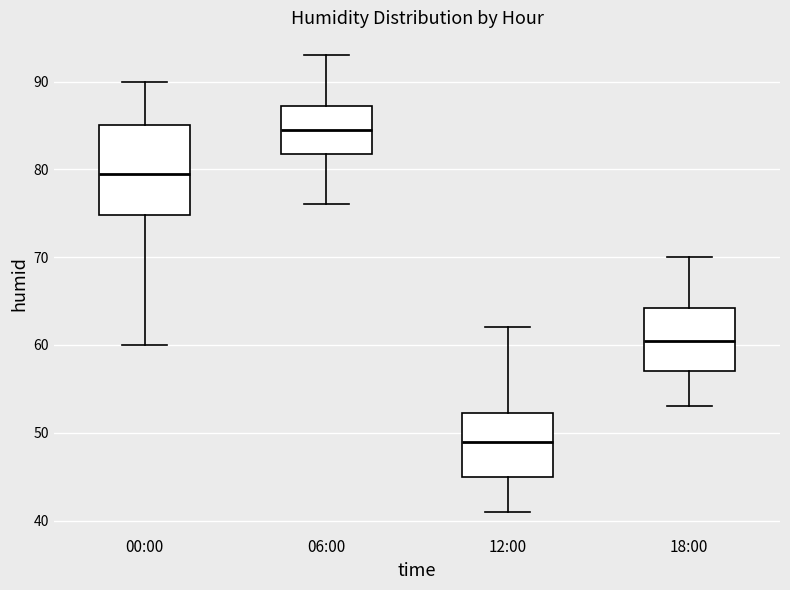

Where is the upper edge of the box for 18:00 on the y-axis? The values are not printed on the chart, so give them approximately, as read against the axis.

64